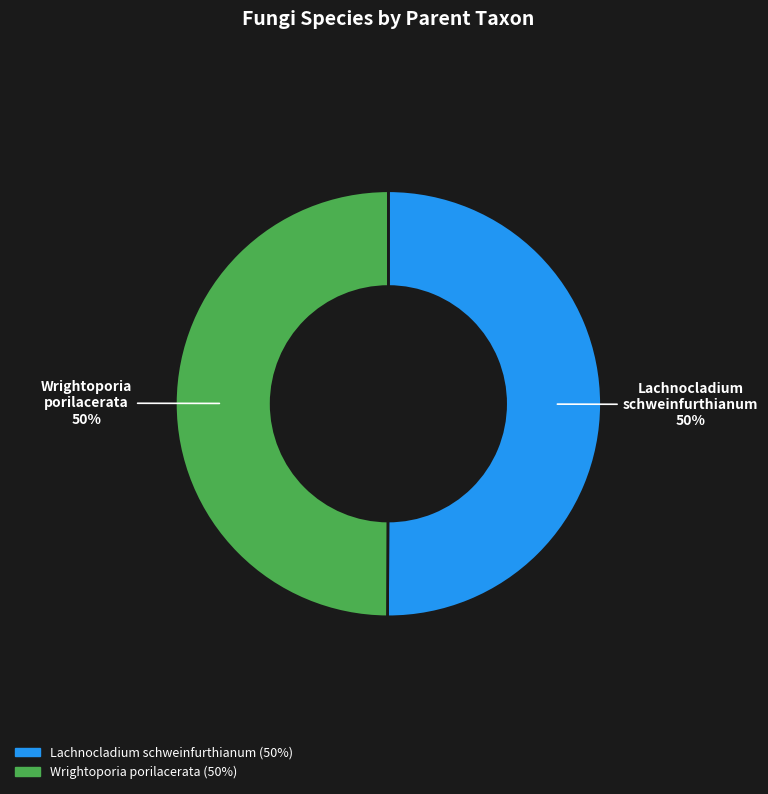

To the nearest percent, what percentage of the pie is Wrightoporia porilacerata?

50%